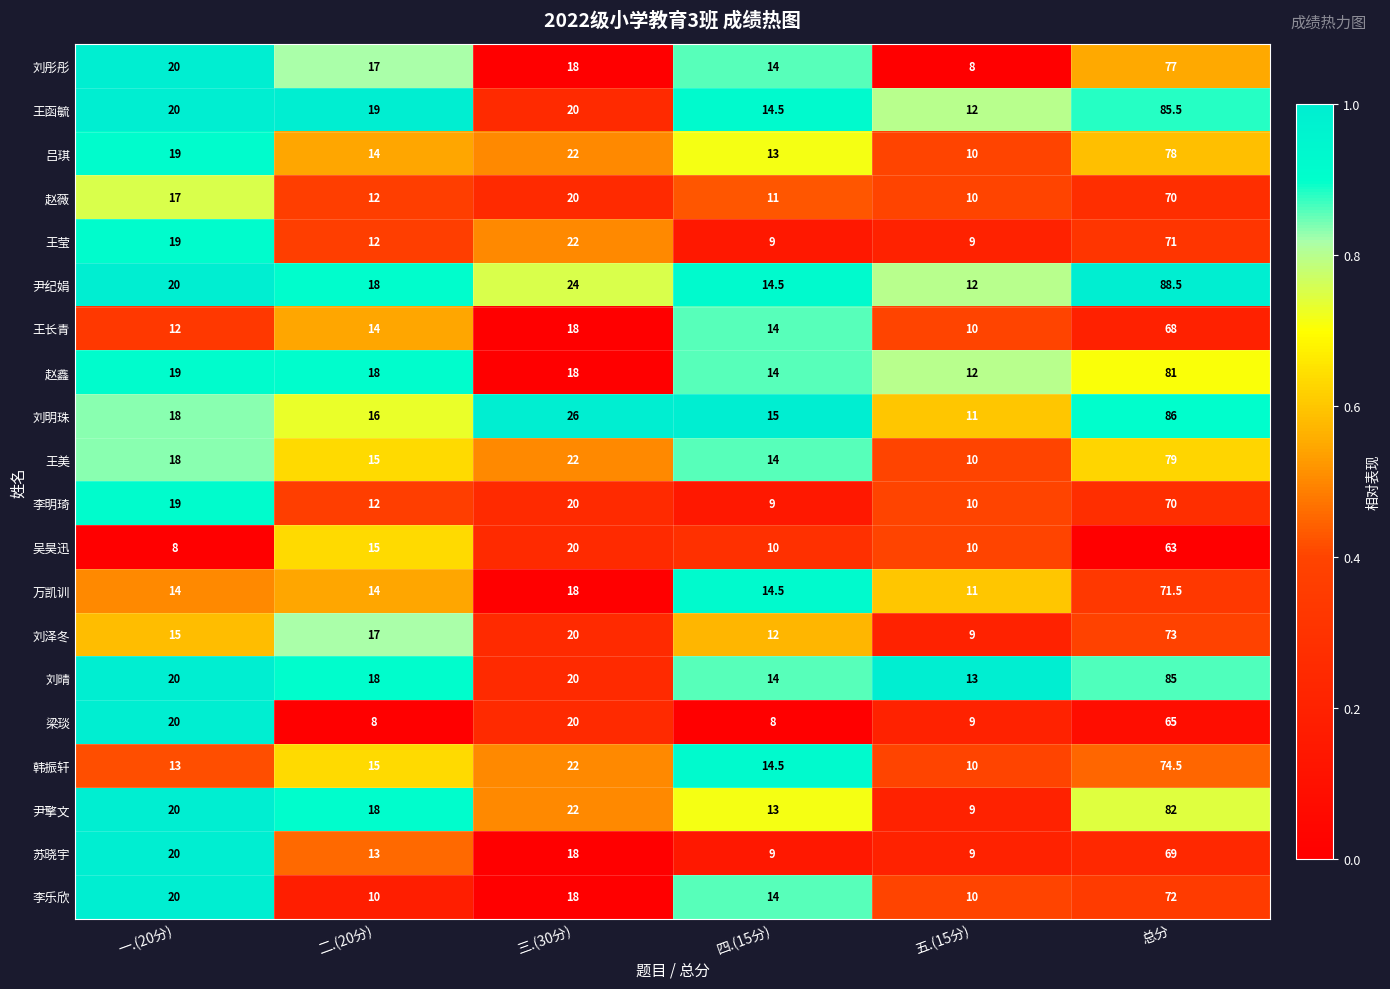

True or false: 尹擎文 has a value of 26.6 at 二.(20分).

False